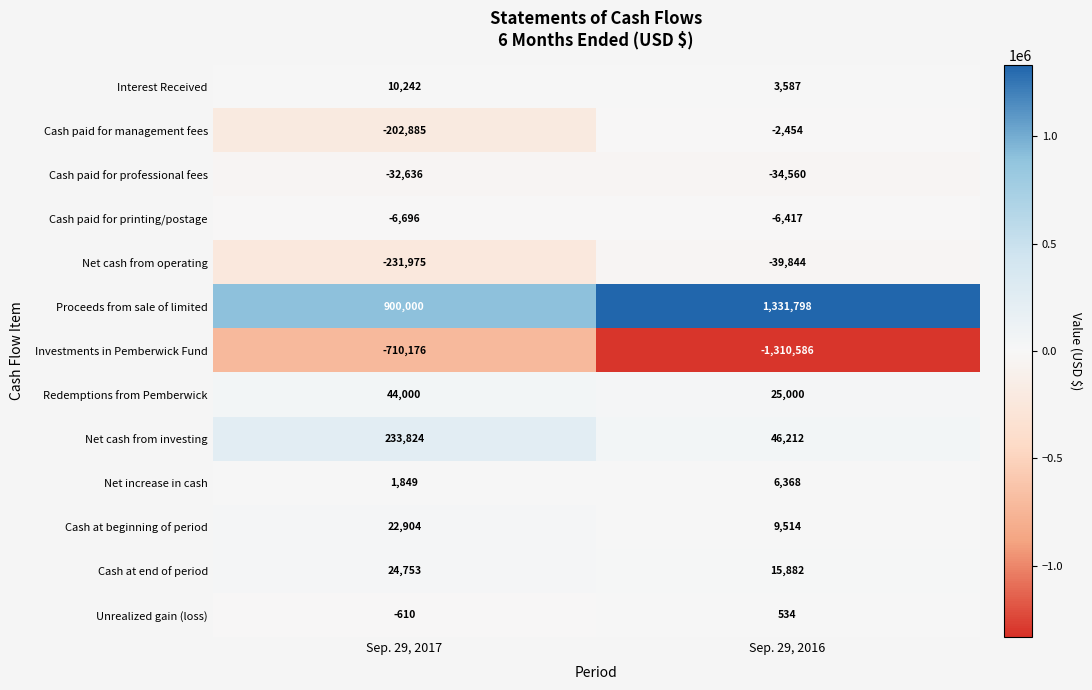

At which label does Cash paid for management fees reach its peak?

Sep. 29, 2016